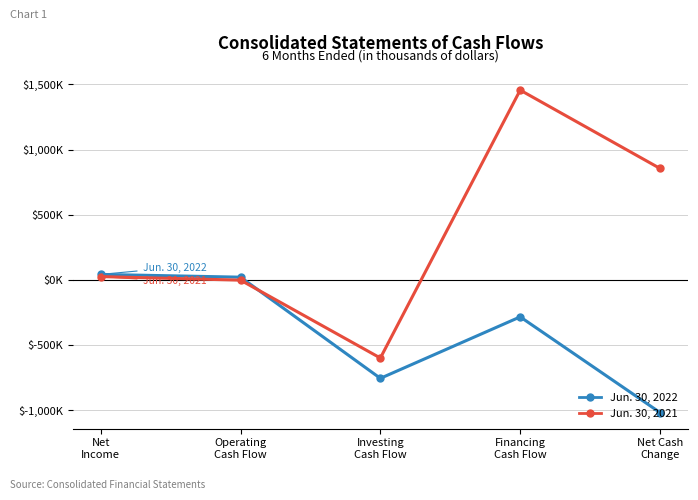

Is this an area chart (filled region under the line)?

No